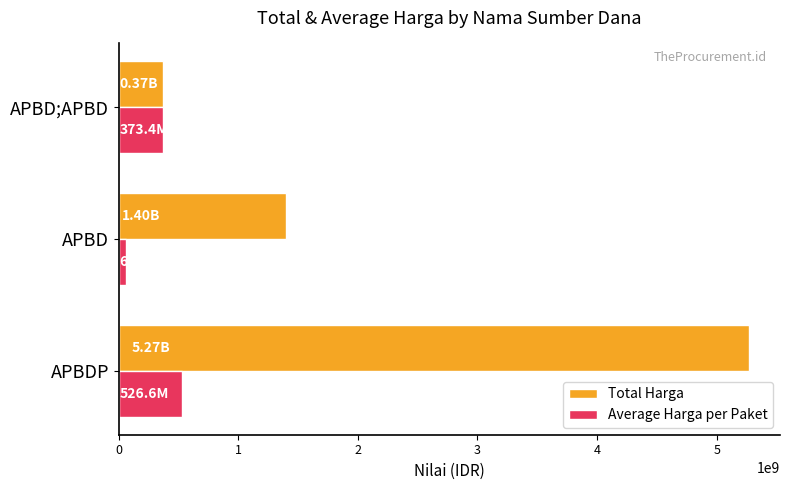

What are all the series names shown in the legend?

Total Harga, Average Harga per Paket